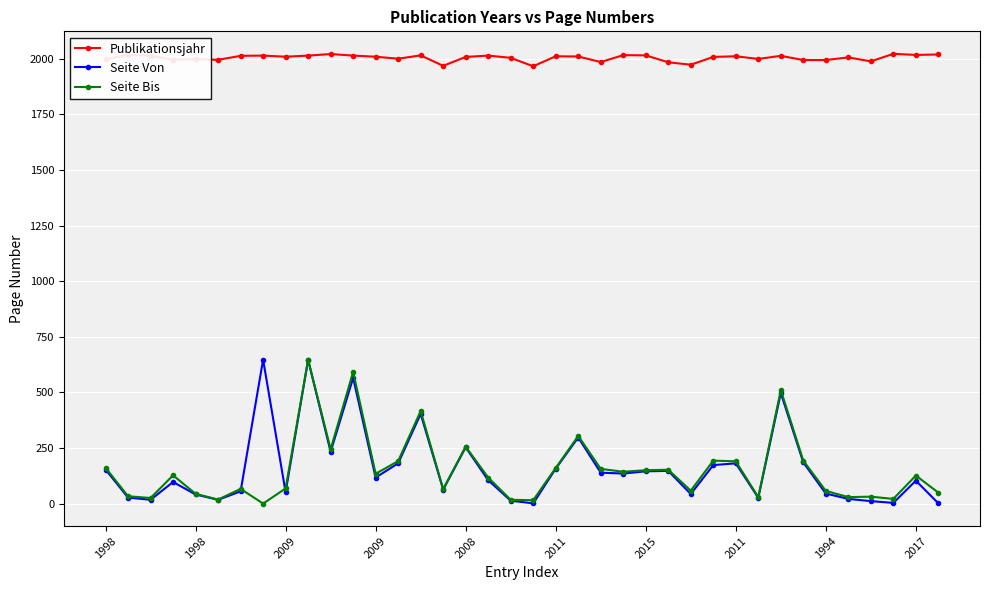

What is the greatest value displayed?

2022